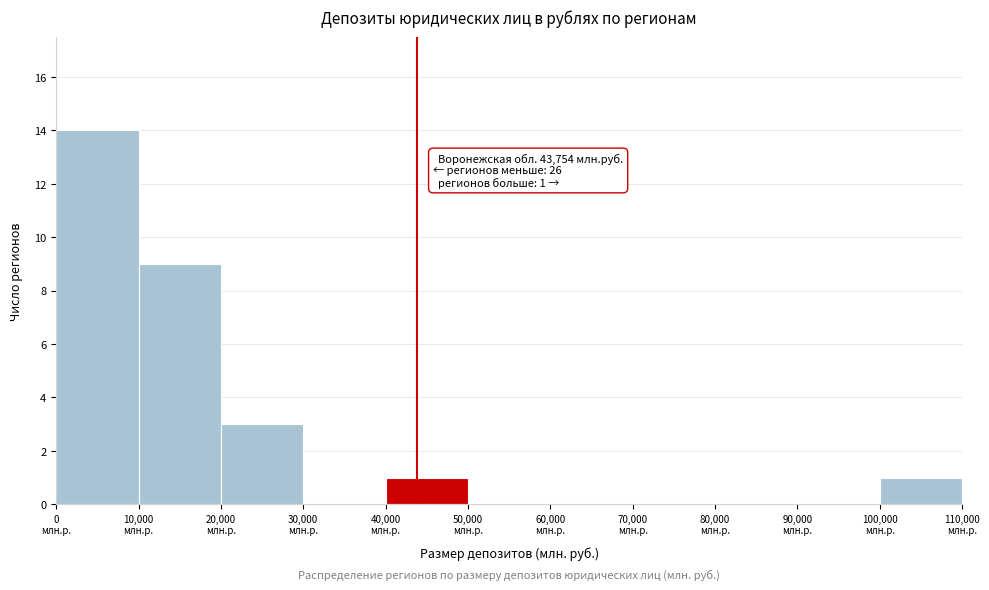

Which range on the x-axis has the tallest bar?

0 to 10000